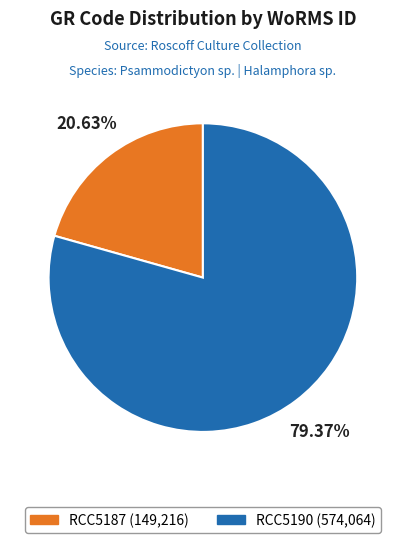

Which slice is the smallest?

RCC5187